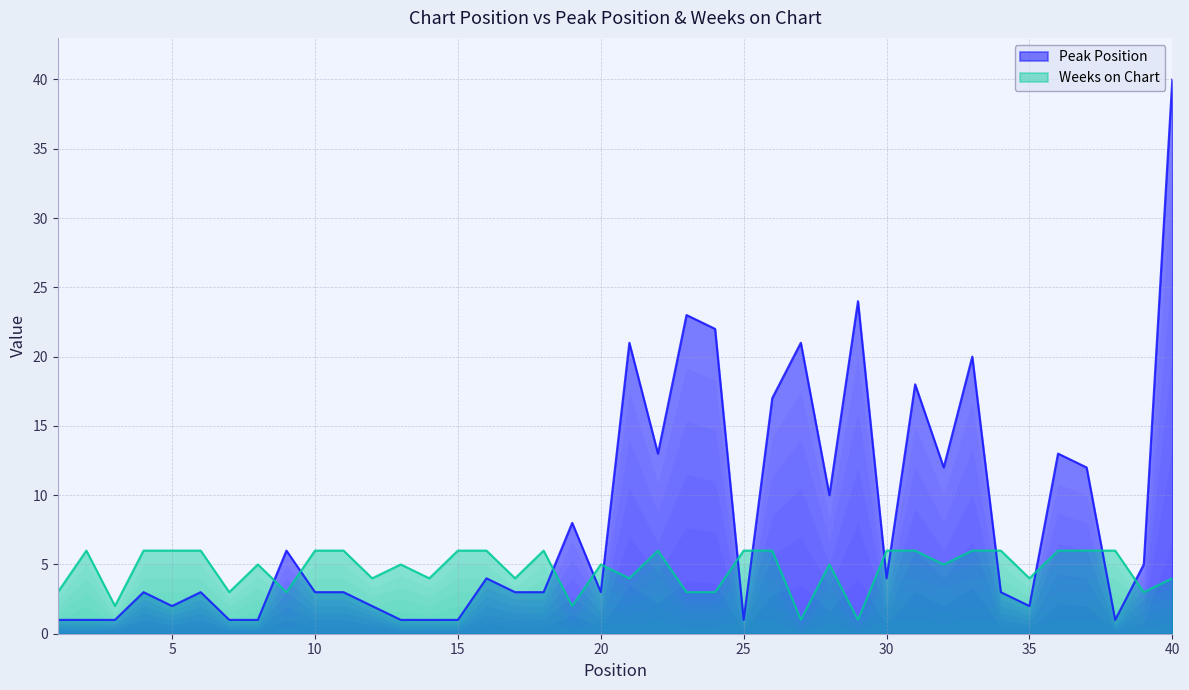

How many categories are shown in the chart?

40